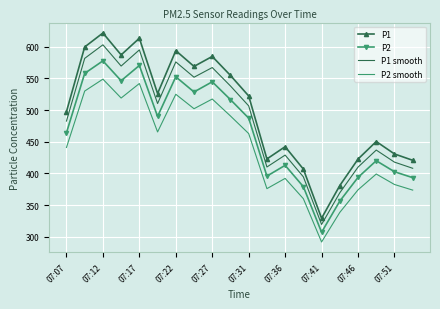

True or false: P1 and P2 smooth intersect in this chart.

False